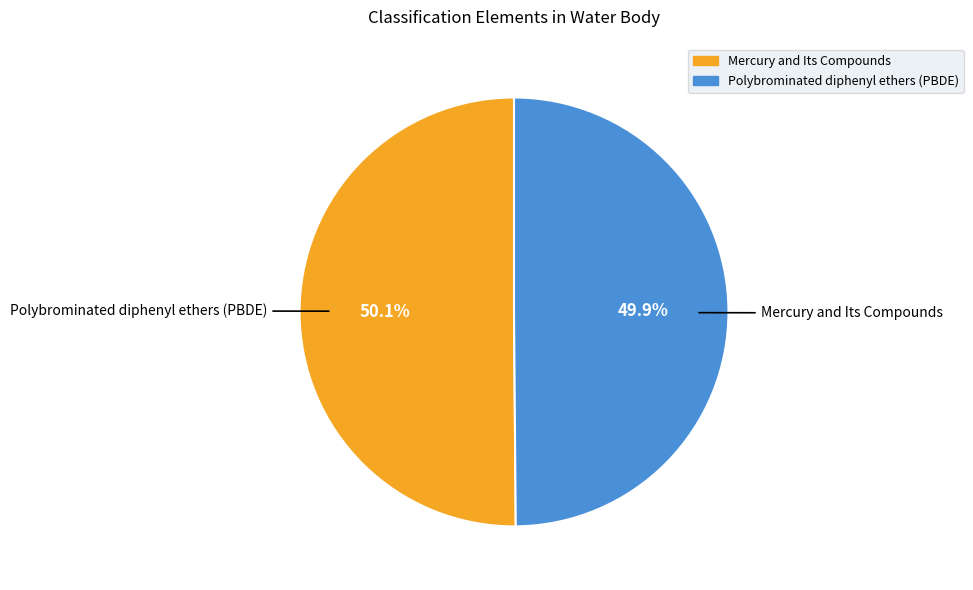

Which category has the biggest portion of the pie?

Mercury and Its Compounds